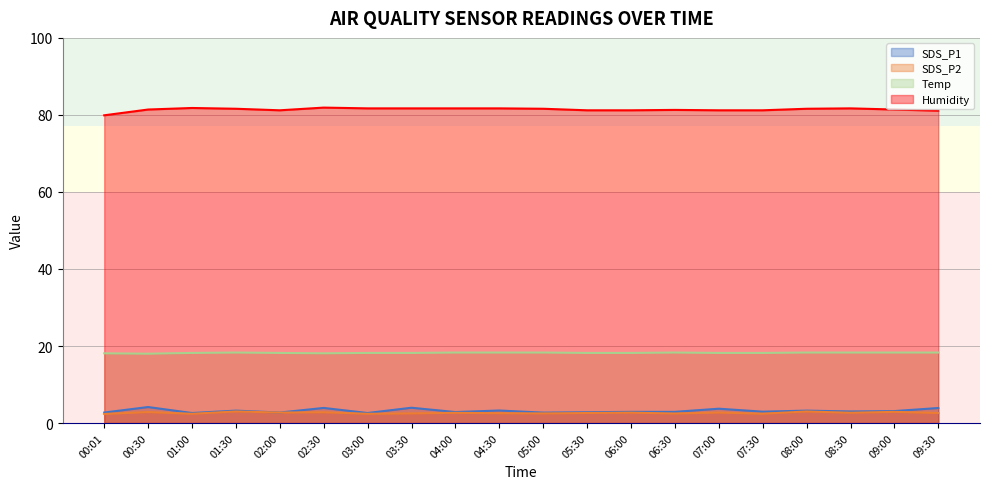

Reading left to right, transcribe all the data shown in this chart.

SDS_P1: 00:01=2.7	00:30=4.2	01:00=2.6	01:30=3.2	02:00=2.7	02:30=3.9	03:00=2.6	03:30=4.0	04:00=2.9	04:30=3.2	05:00=2.7	05:30=2.8	06:00=2.9	06:30=2.9	07:00=3.7	07:30=3.0	08:00=3.2	08:30=3.0	09:00=3.1	09:30=3.9
SDS_P2: 00:01=2.4	00:30=2.9	01:00=2.4	01:30=3.0	02:00=2.7	02:30=2.8	03:00=2.4	03:30=2.5	04:00=2.6	04:30=2.5	05:00=2.5	05:30=2.6	06:00=2.7	06:30=2.5	07:00=2.7	07:30=2.4	08:00=3.0	08:30=2.7	09:00=2.9	09:30=2.6
Temp: 00:01=18.1	00:30=18.0	01:00=18.2	01:30=18.3	02:00=18.2	02:30=18.1	03:00=18.2	03:30=18.2	04:00=18.3	04:30=18.3	05:00=18.3	05:30=18.2	06:00=18.2	06:30=18.3	07:00=18.2	07:30=18.2	08:00=18.3	08:30=18.3	09:00=18.3	09:30=18.3
Humidity: 00:01=79.9	00:30=81.4	01:00=81.8	01:30=81.6	02:00=81.2	02:30=81.9	03:00=81.7	03:30=81.7	04:00=81.7	04:30=81.7	05:00=81.6	05:30=81.2	06:00=81.2	06:30=81.3	07:00=81.2	07:30=81.2	08:00=81.6	08:30=81.7	09:00=81.4	09:30=81.1